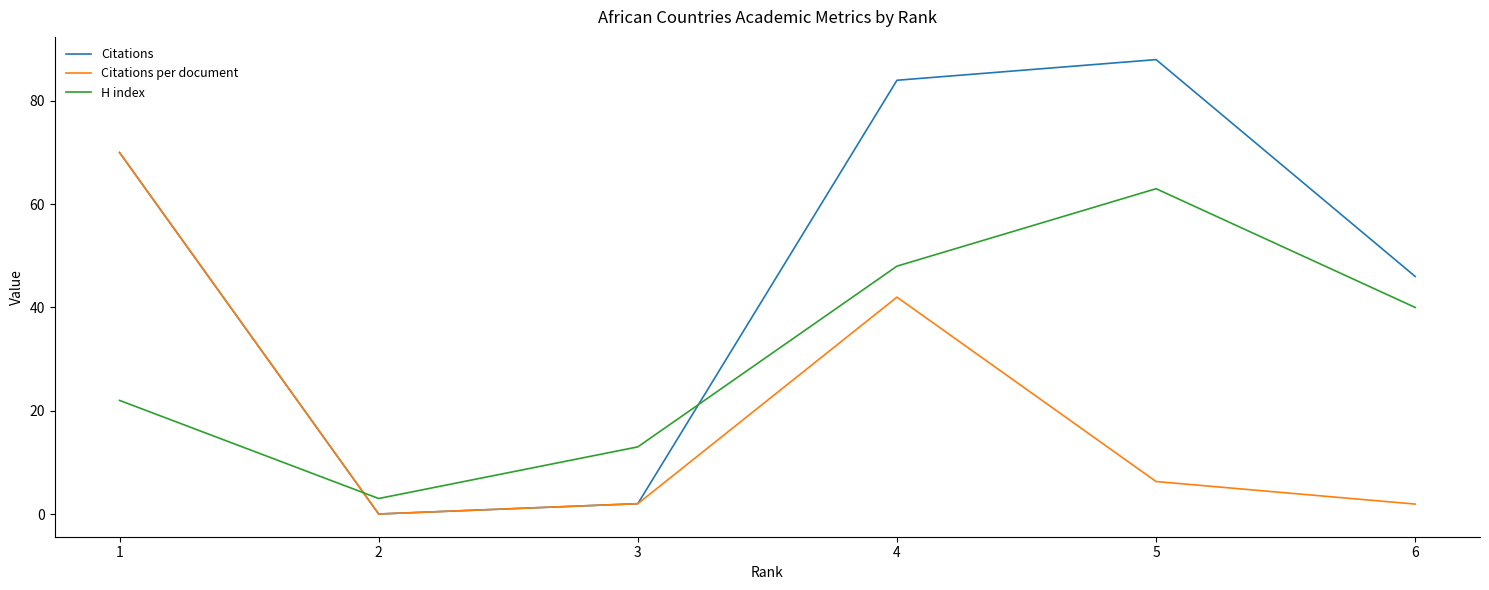

True or false: H index has more than 0 points higher than both neighbors.

True